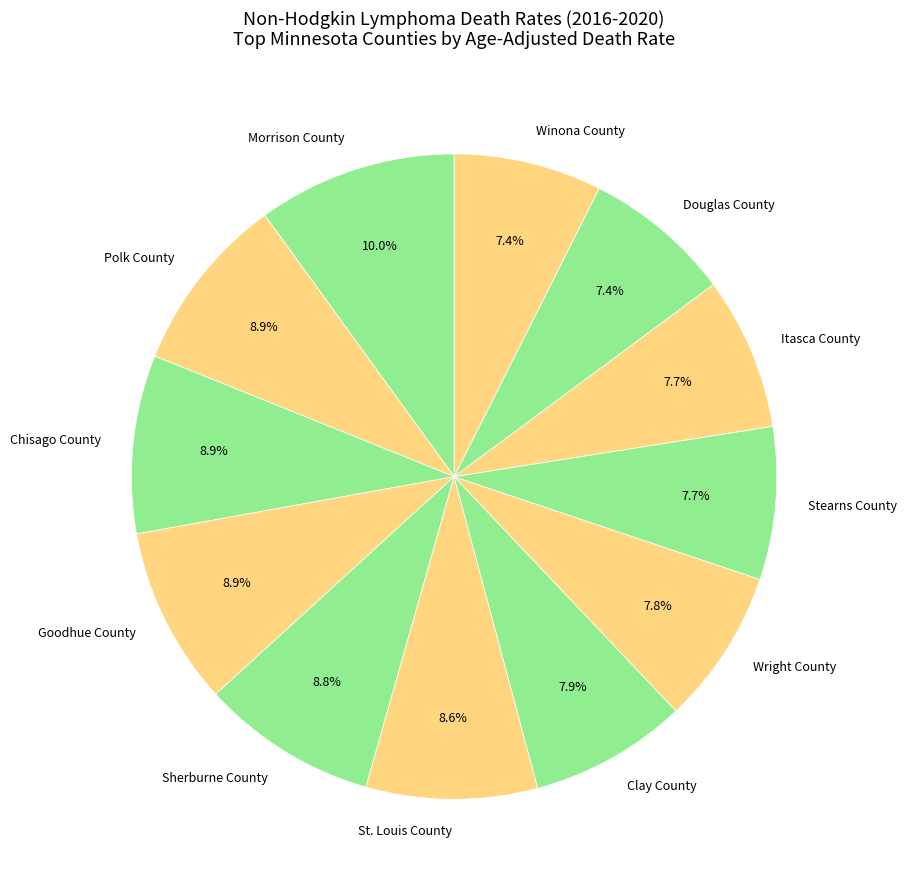

Which category has the biggest portion of the pie?

Morrison County